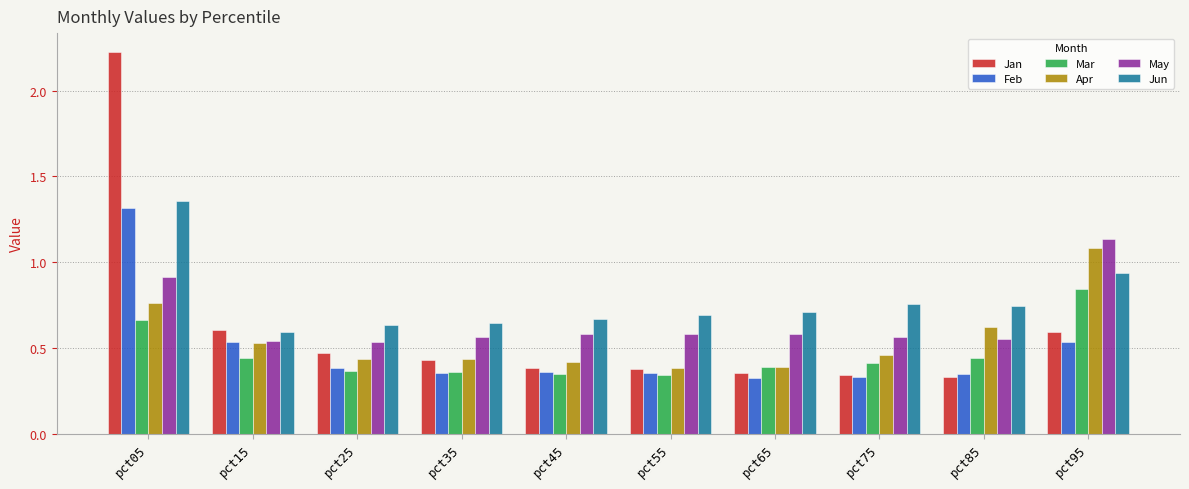

What is the highest value of the Feb series?

1.3